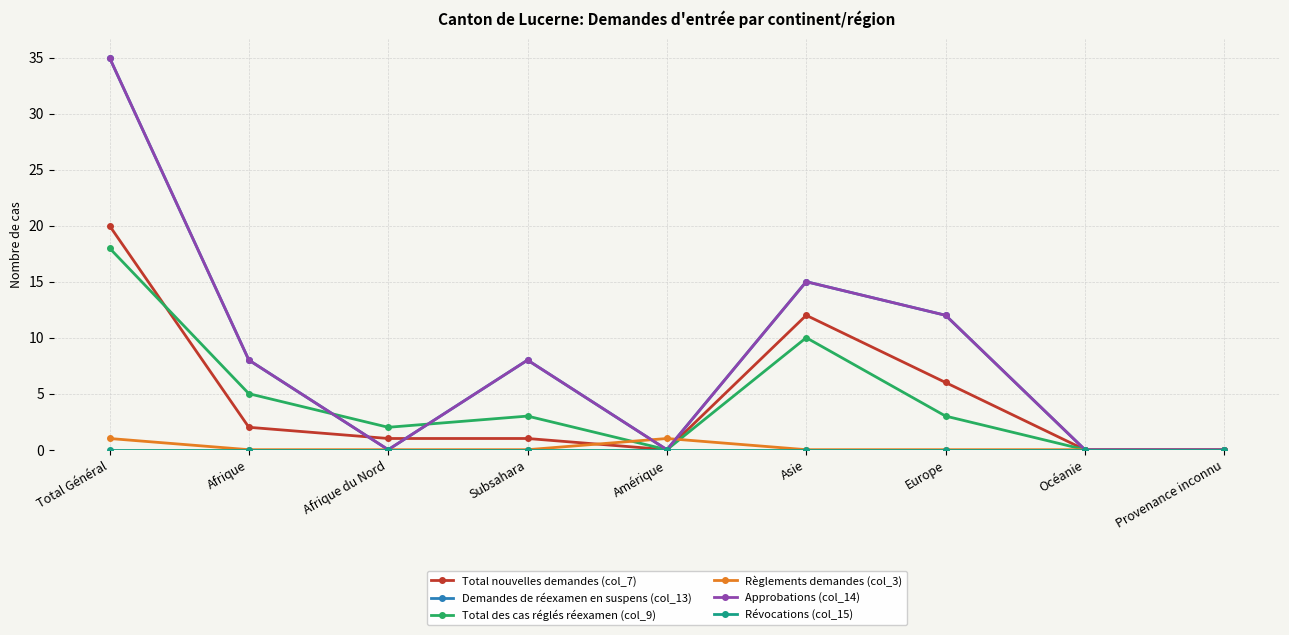

Is this an area chart (filled region under the line)?

No